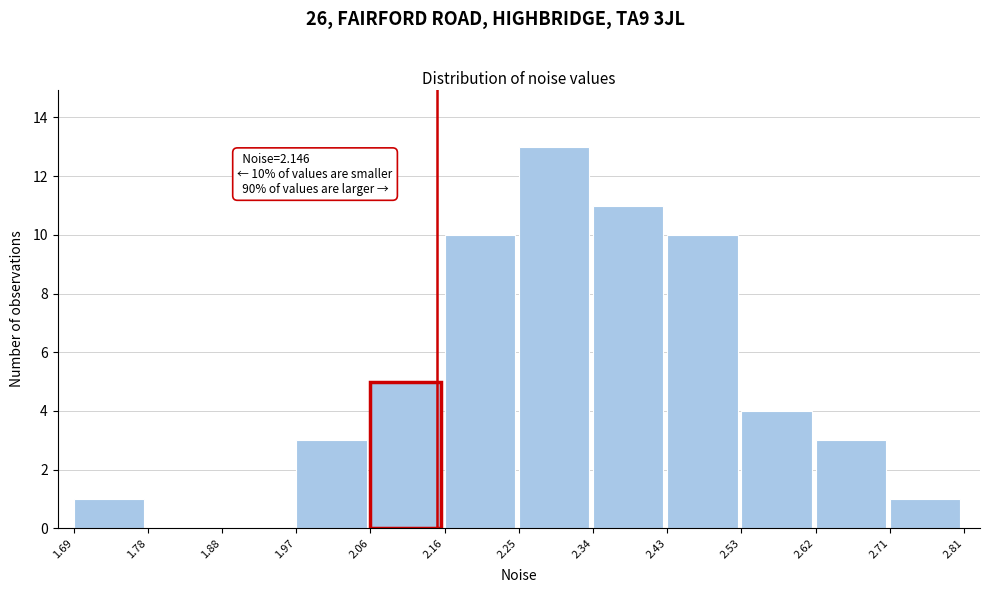

Which range on the x-axis has the tallest bar?

2.25 to 2.34